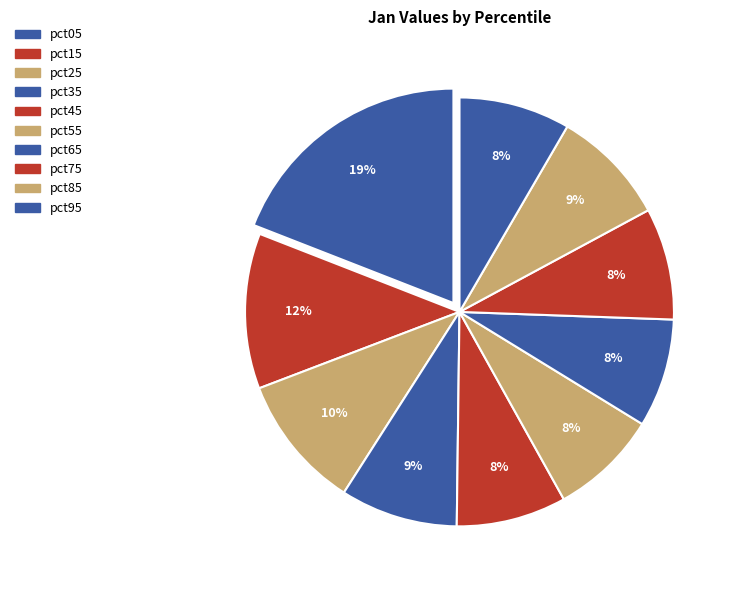

Rank the categories by value from highest to lowest.

pct05, pct15, pct25, pct35, pct85, pct75, pct95, pct45, pct65, pct55